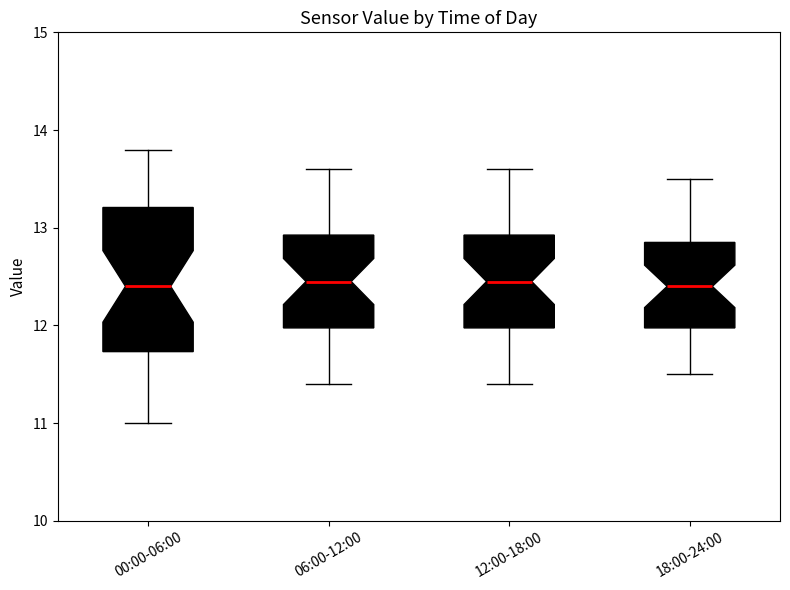

Reading left to right, transcribe this box plot: for each box, give where its median line is, the range the box spans, and where its two whiskers end, as read against the y-axis. The values are not printed on the chart, so give them approximately, as read against the axis.

00:00-06:00: median 12.4, box 11.7 to 13.2, whiskers 11.0 to 13.8
06:00-12:00: median 12.5, box 12.0 to 12.9, whiskers 11.4 to 13.6
12:00-18:00: median 12.5, box 12.0 to 12.9, whiskers 11.4 to 13.6
18:00-24:00: median 12.4, box 12.0 to 12.9, whiskers 11.5 to 13.5